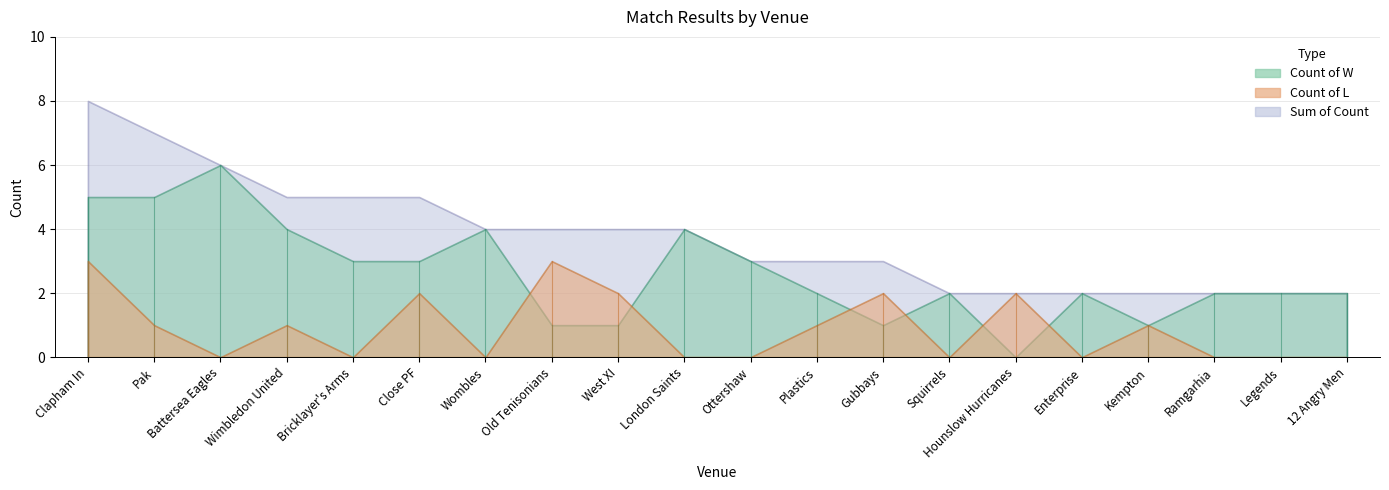

How many values in the Sum of Count series exceed 4?

6